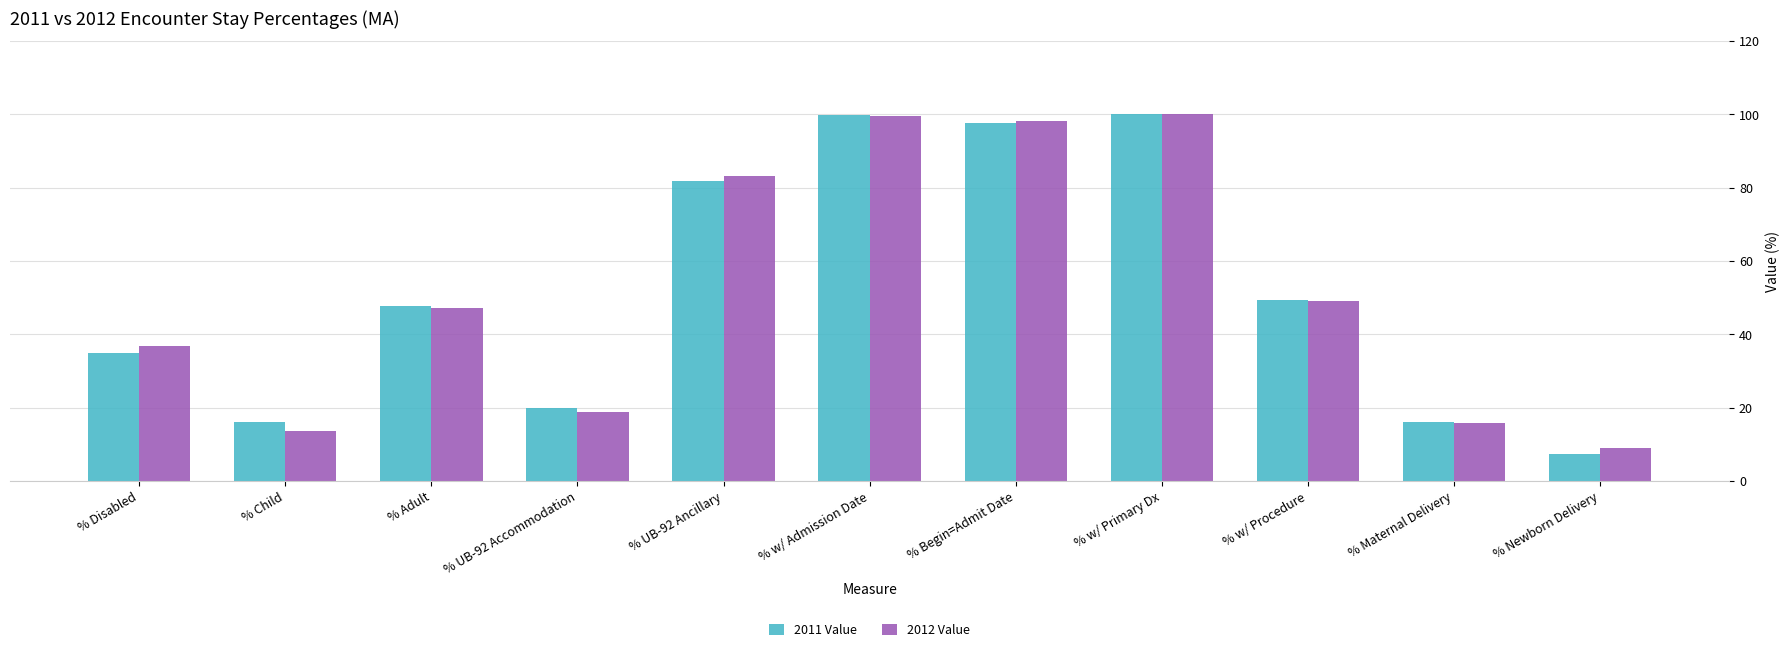

True or false: 2011 Value has a value of 19.9 at % UB-92 Accommodation.

True